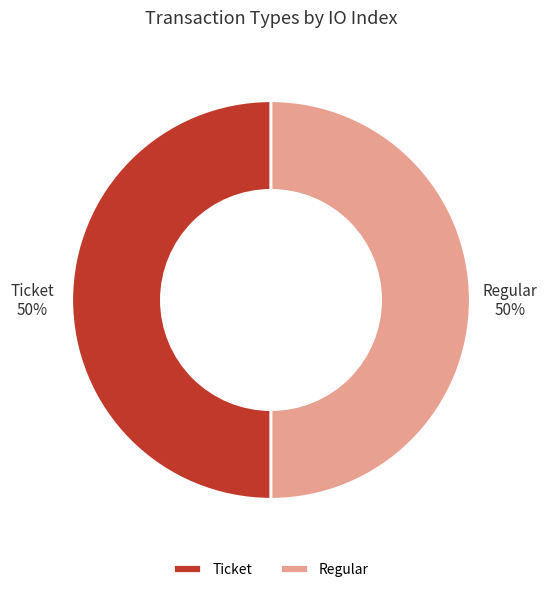

To the nearest percent, what is the average slice percentage?

50%